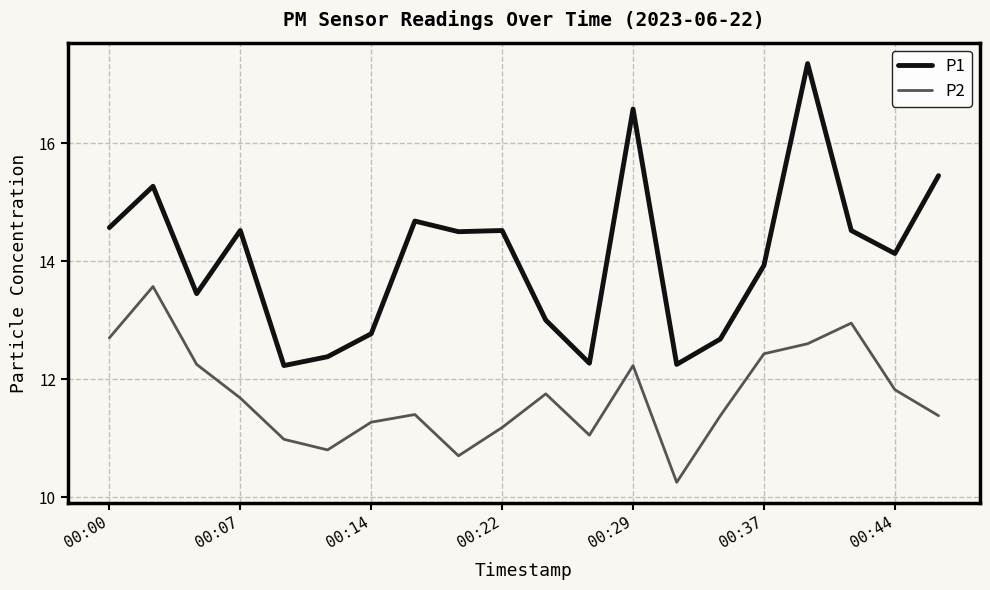

True or false: P2 and P1 intersect in this chart.

False